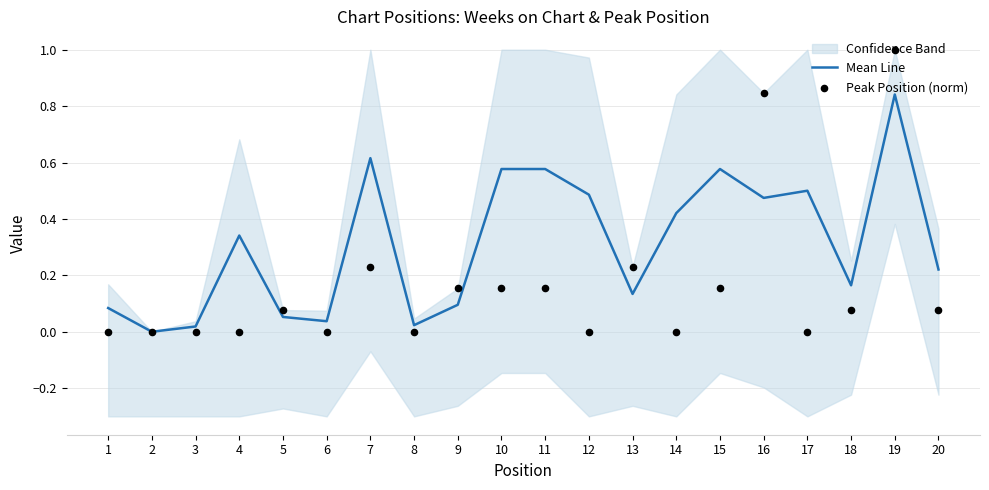

Is the value of Peak Position (norm) at 9 greater than the value of Mean Line at 6?

Yes